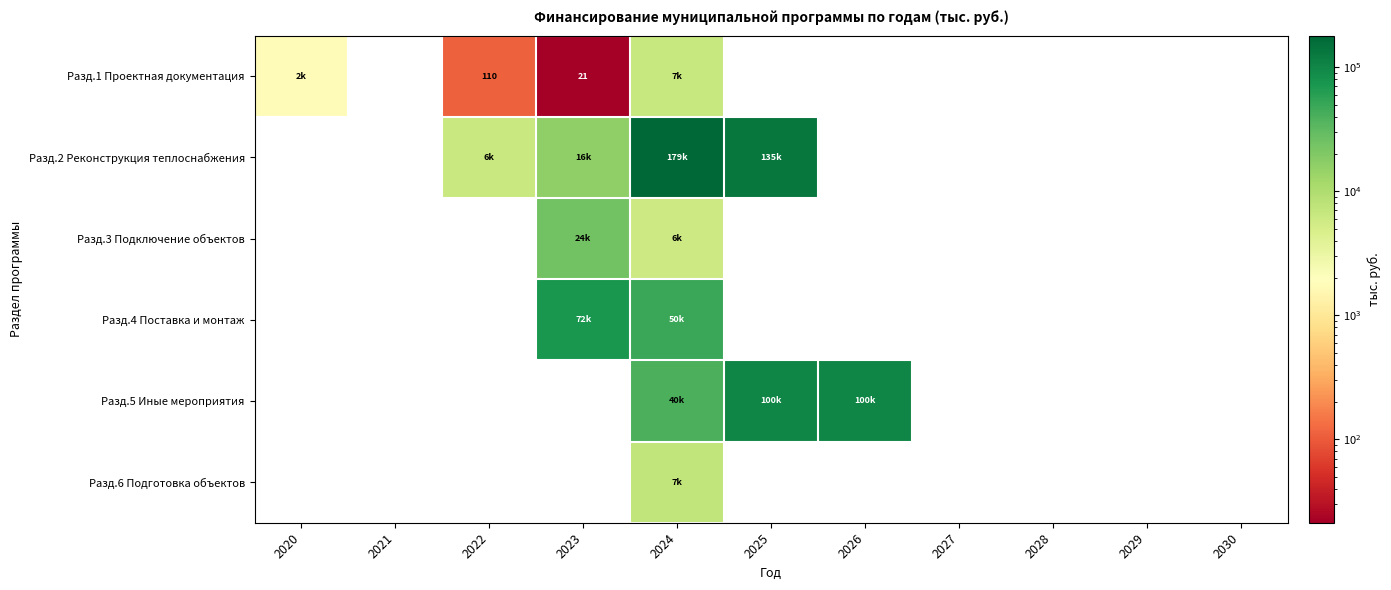

Is the value of Разд.4 Поставка и монтаж at 2024 greater than the value of Разд.2 Реконструкция теплоснабжения at 2025?

No